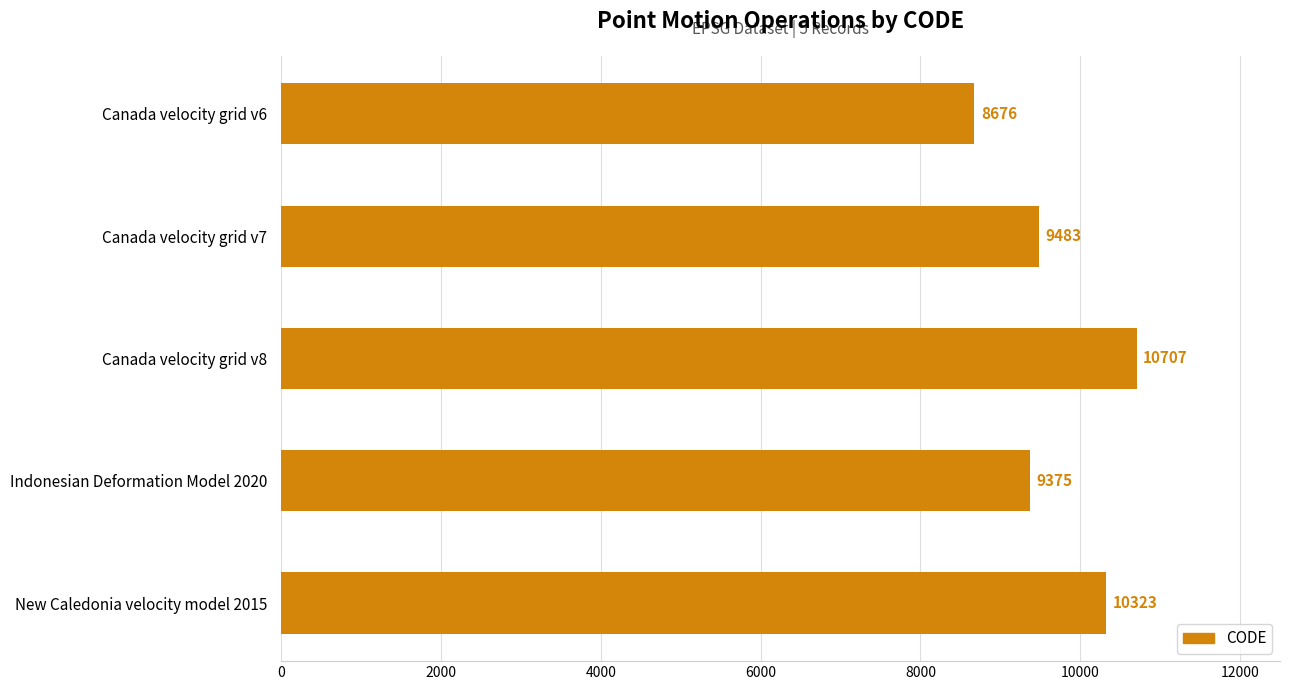

True or false: the data shows 9375 at Indonesian Deformation Model 2020.

True